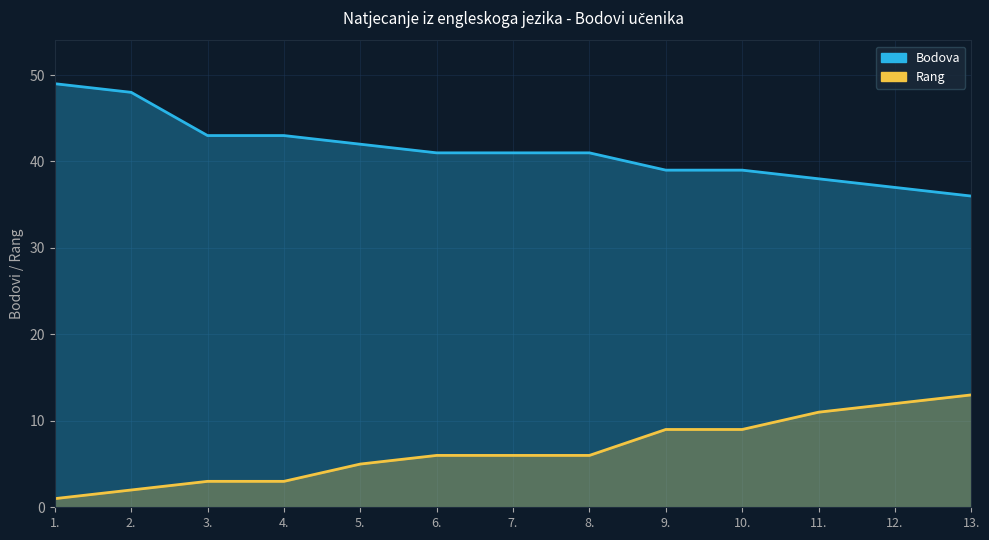

What is the maximum value for Rang?

13